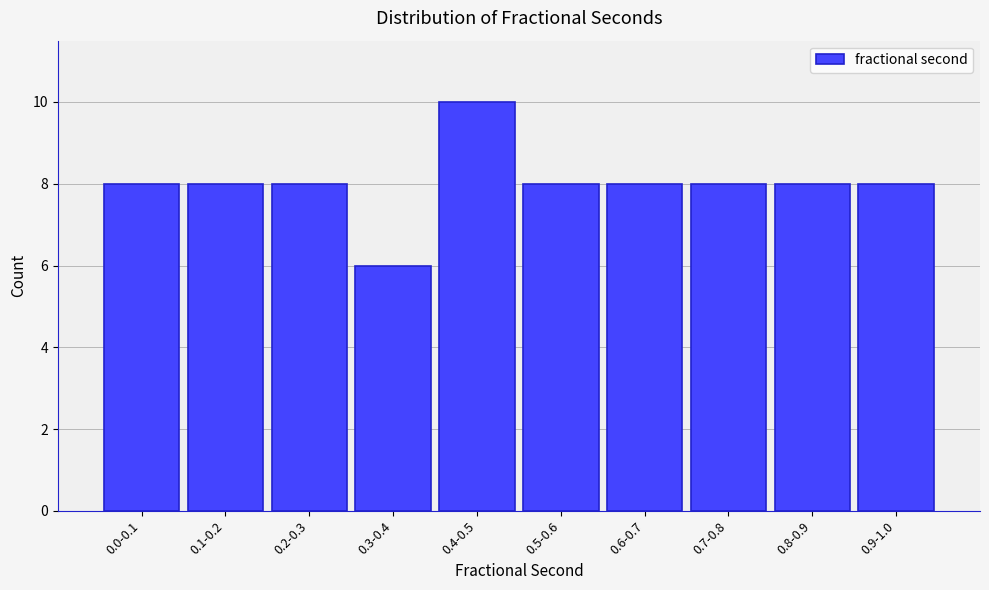

Reading right to left, list all the values displayed in this chart.

0.9-1.0=8	0.8-0.9=8	0.7-0.8=8	0.6-0.7=8	0.5-0.6=8	0.4-0.5=10	0.3-0.4=6	0.2-0.3=8	0.1-0.2=8	0.0-0.1=8